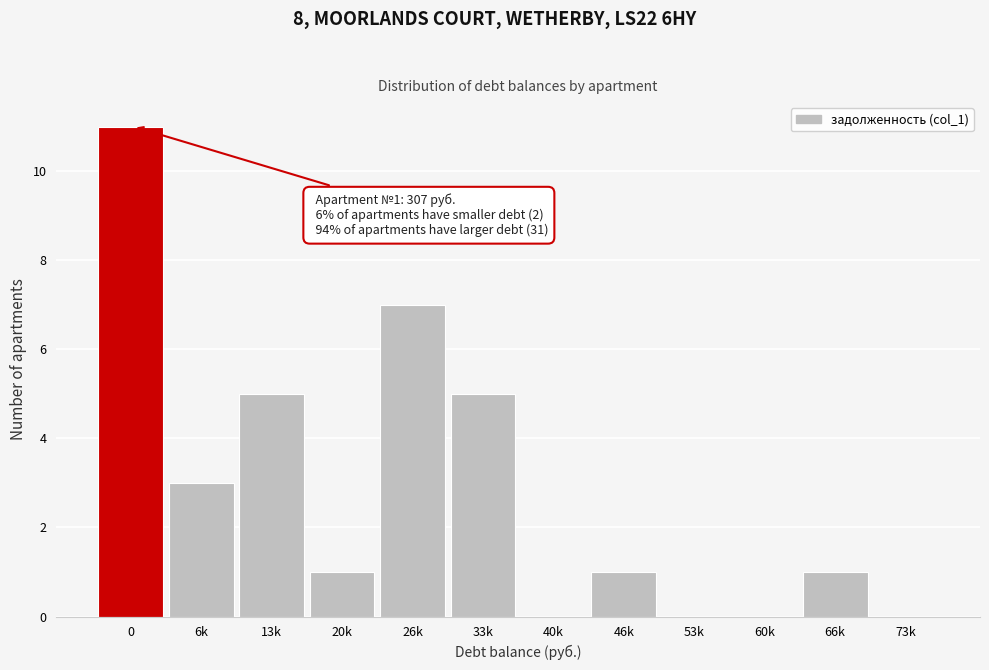

Reading left to right, list all the values displayed in this chart.

0=11	6k=3	13k=5	20k=1	26k=7	33k=5	40k=0	46k=1	53k=0	60k=0	66k=1	73k=0